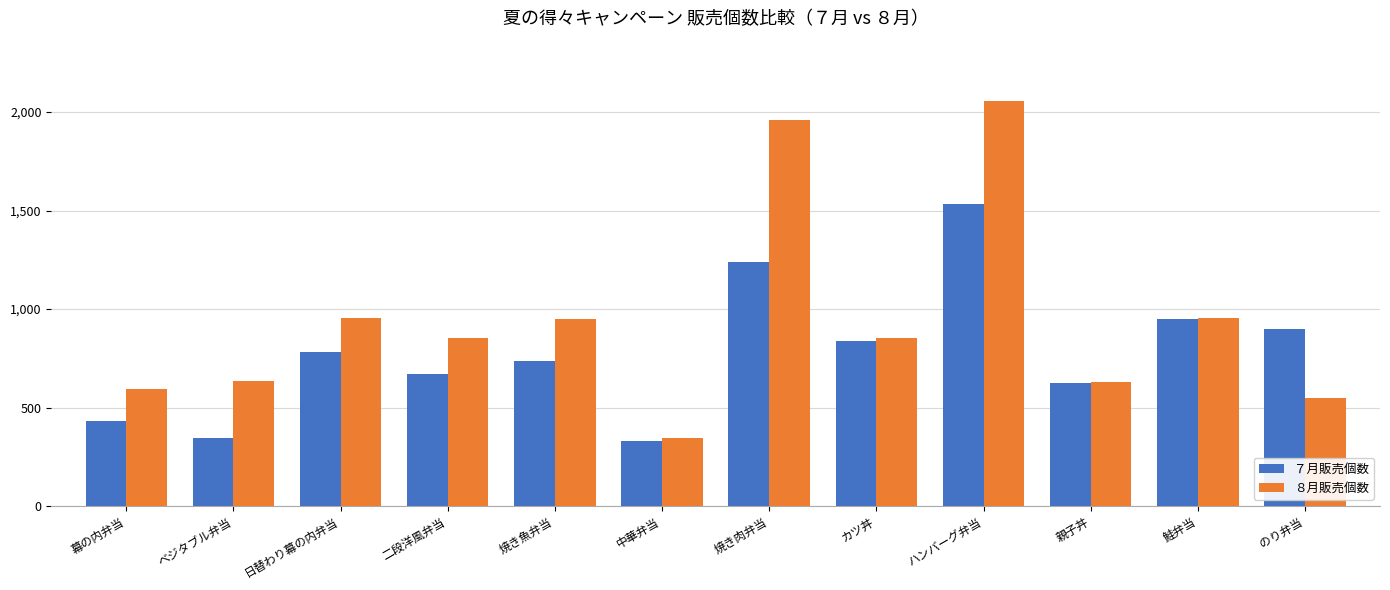

The ７月販売個数 series shows 463 at ハンバーグ弁当. True or false?

False